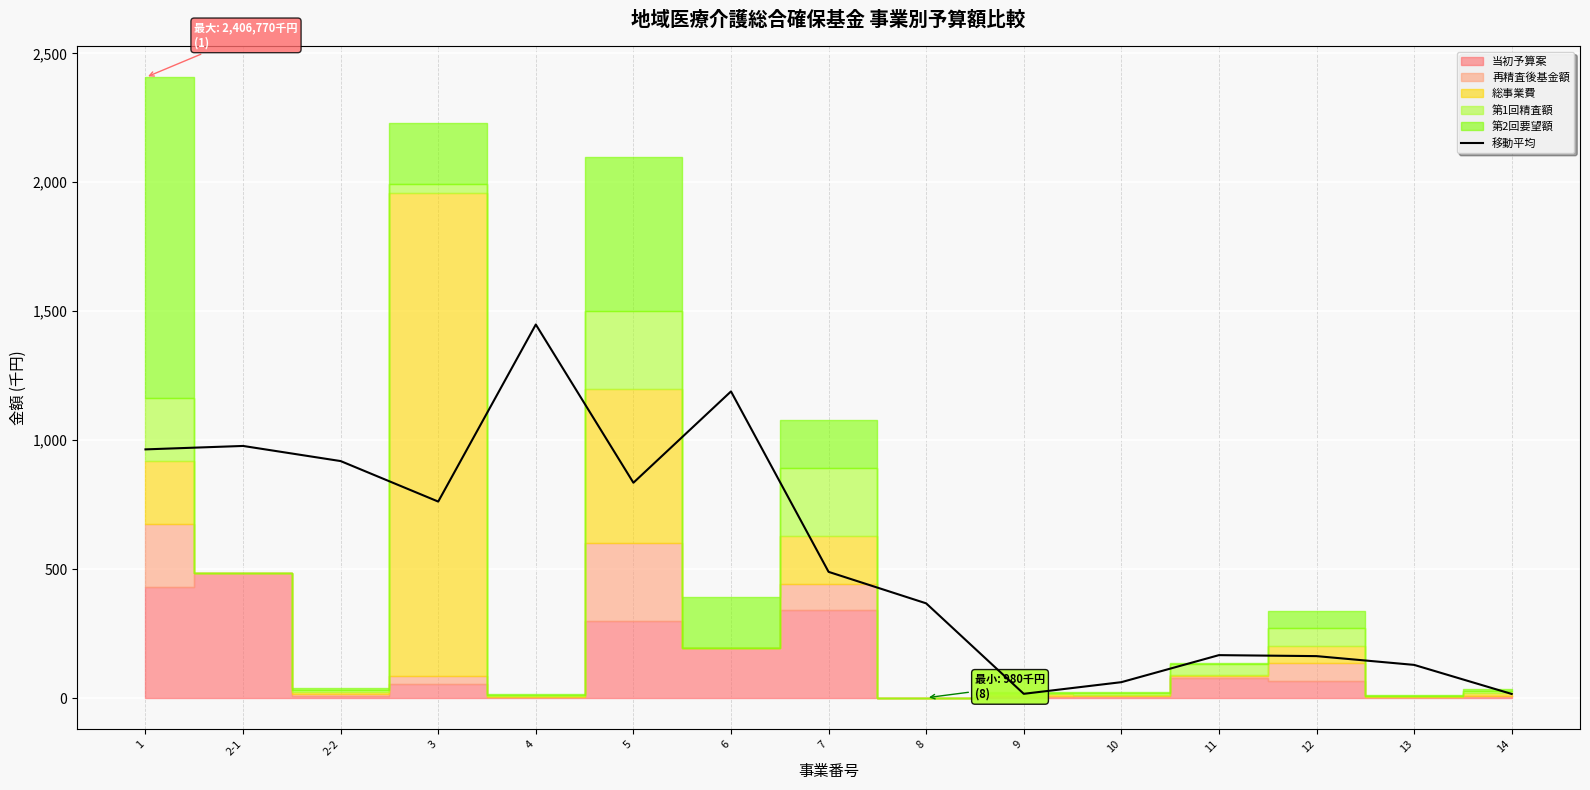

What is the maximum value for 移動平均?

1448.5